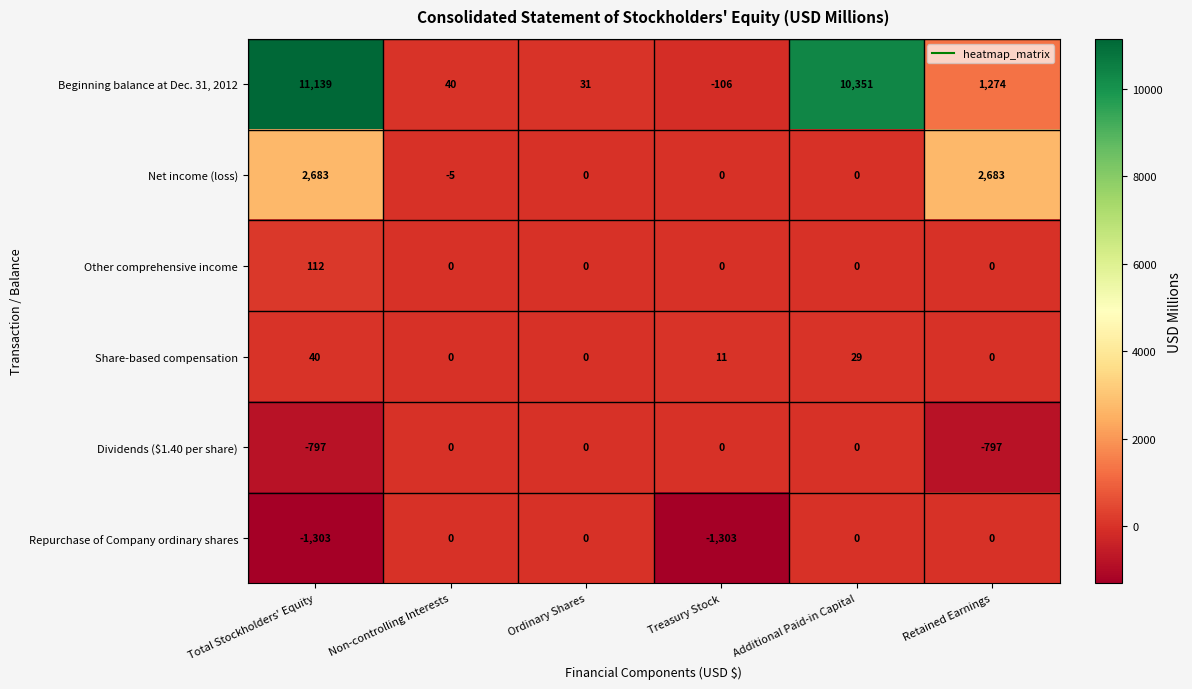

Which series has the largest range (max minus min)?

Beginning balance at Dec. 31, 2012